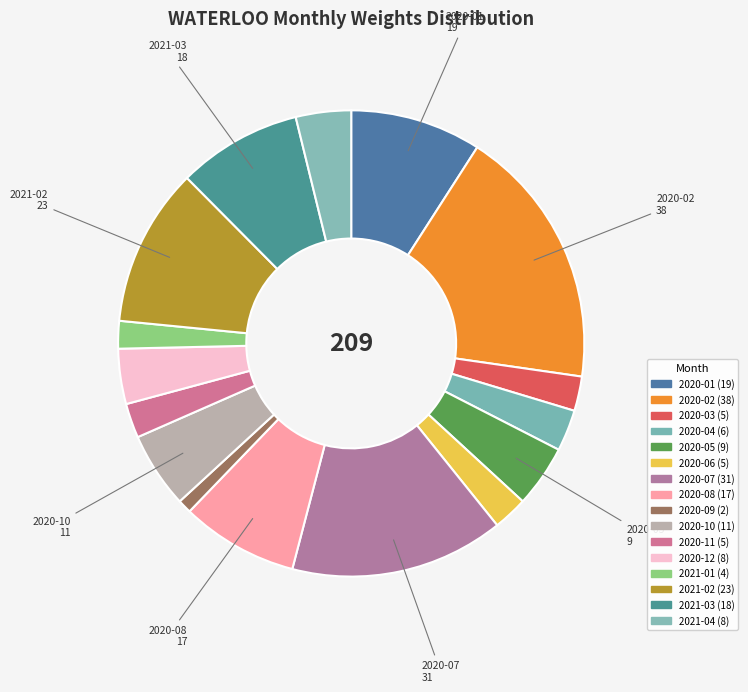

Between 2020-10 and 2020-08, which is larger?

2020-08